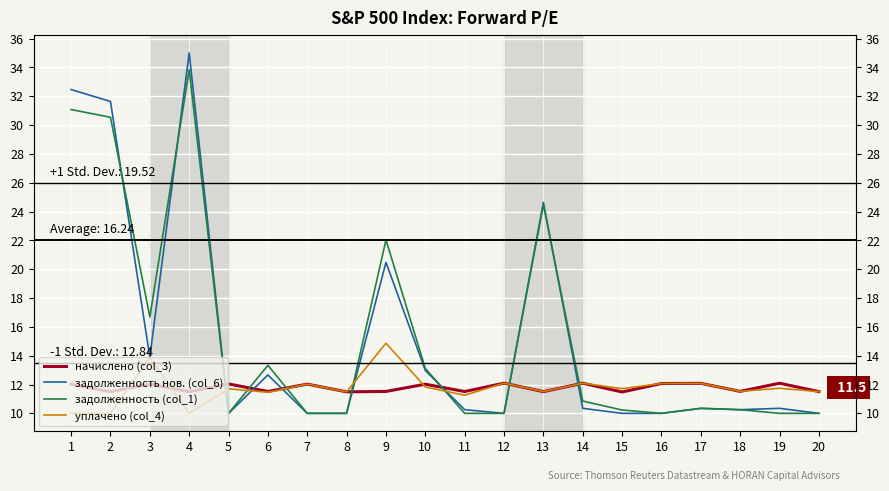

What is the minimum value for задолженность нов. (col_6)?

10.0